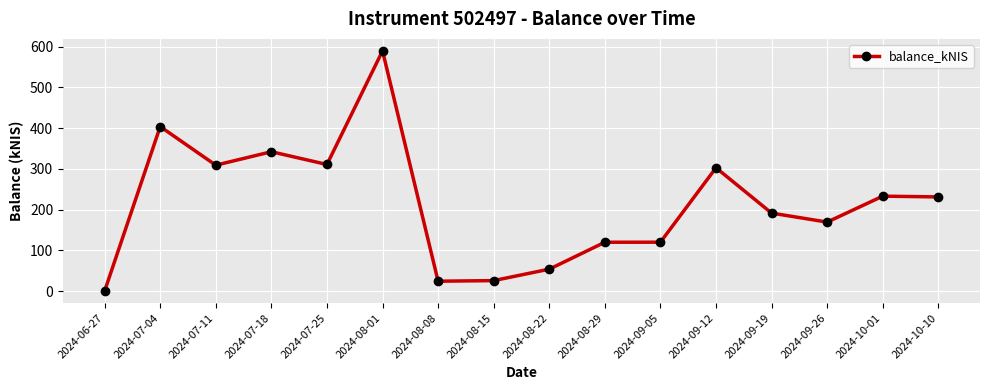

Count the number of data series in this chart.

1